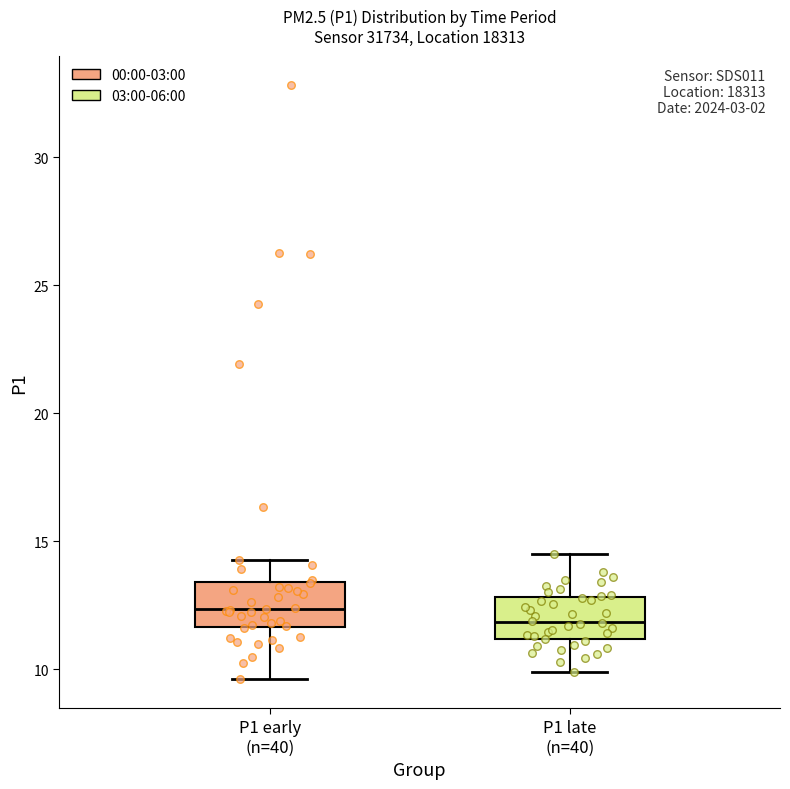

Reading left to right, read every box against the y-axis: the position of its median line, the range the box covers, and the ends of its whiskers. The values are not printed on the chart, so give them approximately, as read against the axis.

P1 early (n=40): median 12.5, box 11.5 to 13.5, whiskers 9.5 to 14.5
P1 late (n=40): median 12.0, box 11.0 to 13.0, whiskers 10.0 to 14.5